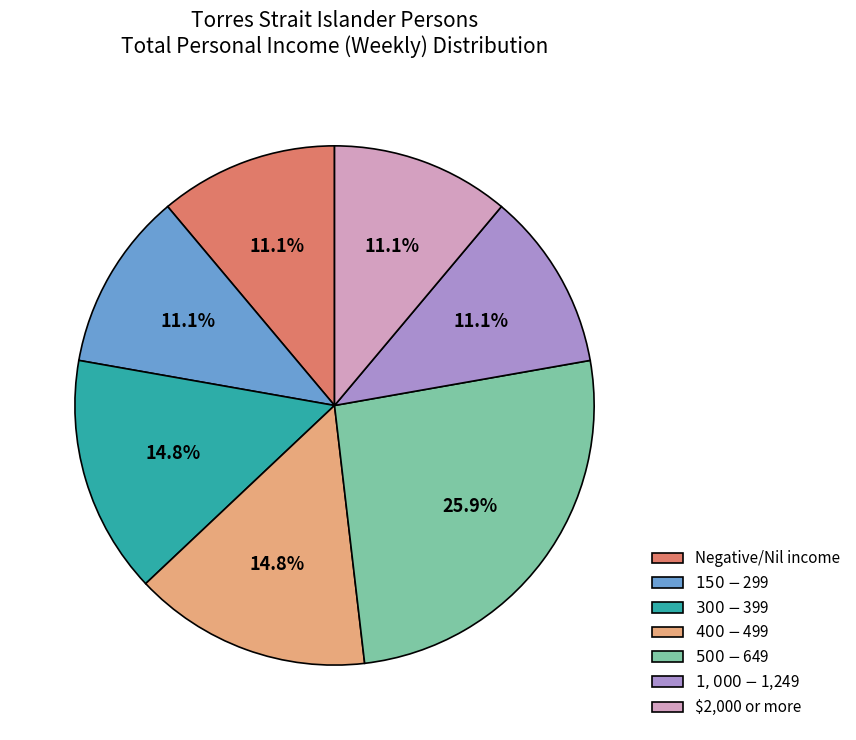

How many segments does this pie chart have?

7